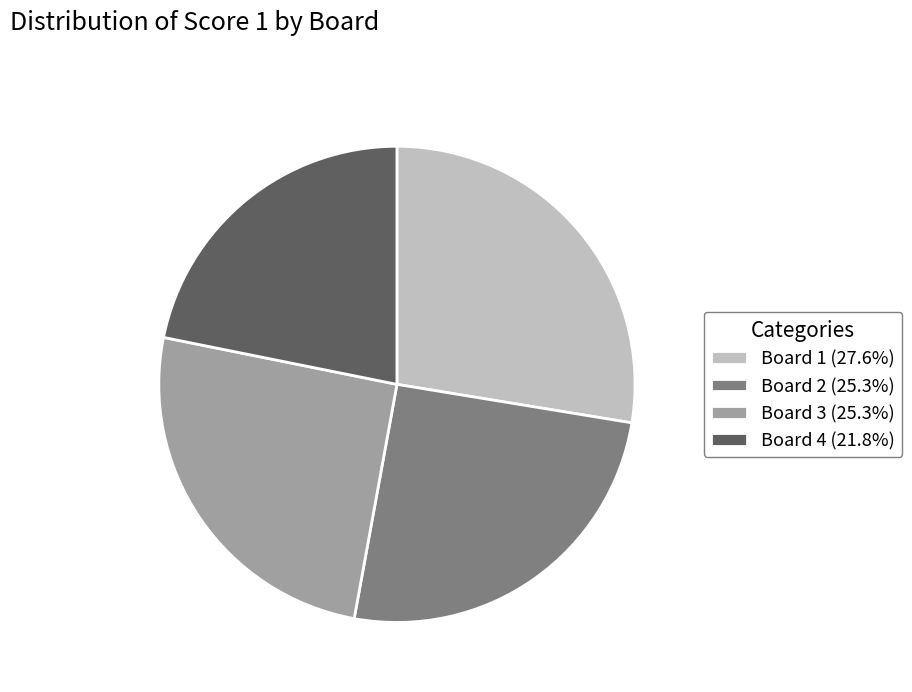

Approximately how many times larger is the value at Board 2 (25.3%) compared to Board 3 (25.3%)?

1.0